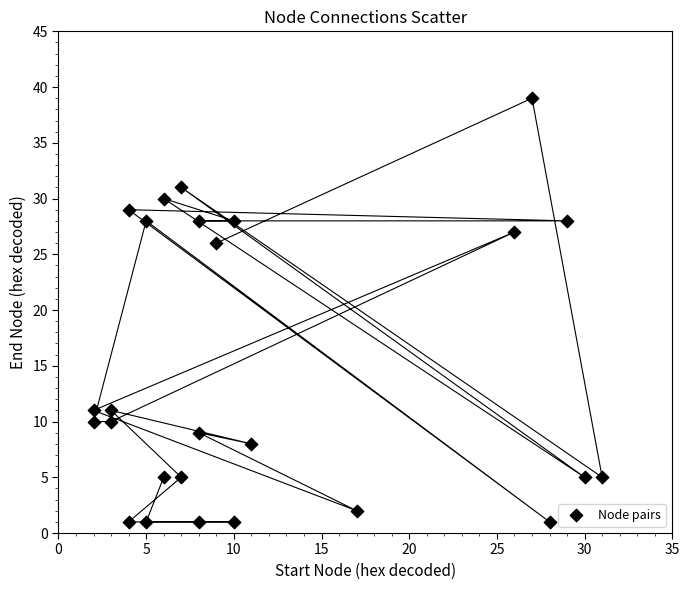

What Y value in the scatter plot is closest to 20?

26